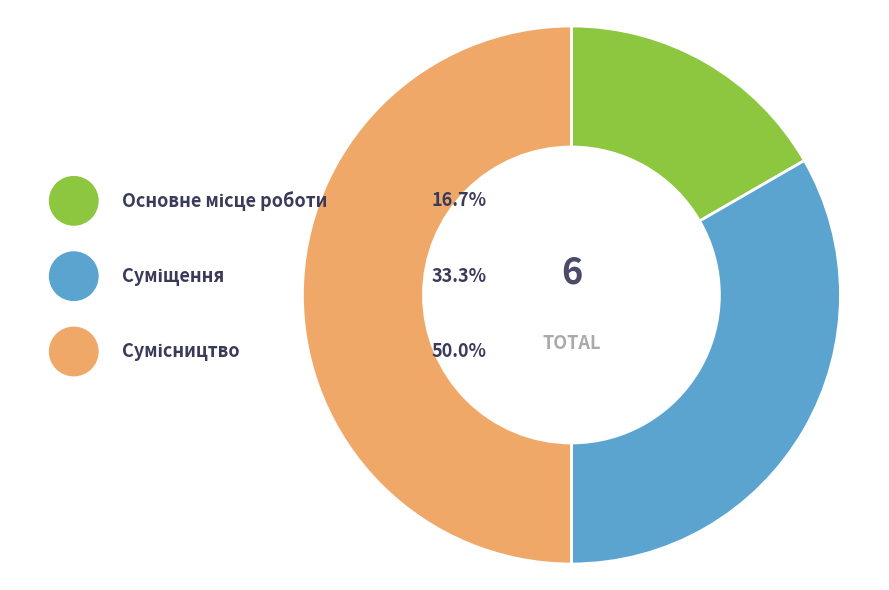

What portion of the pie excludes Основне місце роботи?

83.3%